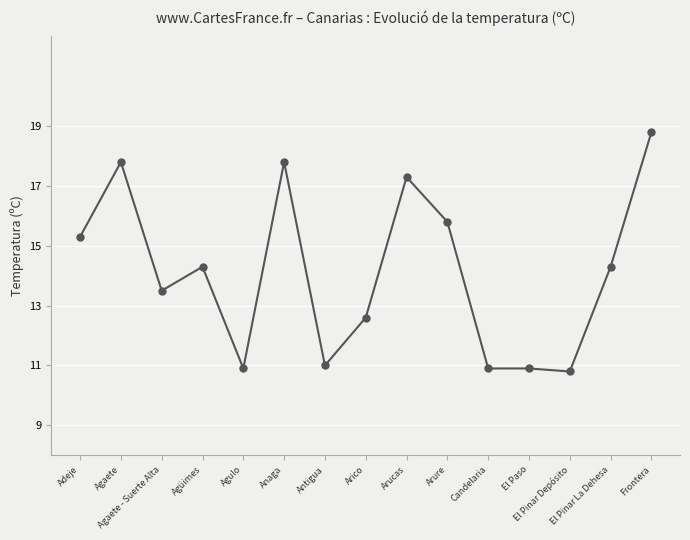

What is the difference between the maximum and minimum values?

8.0